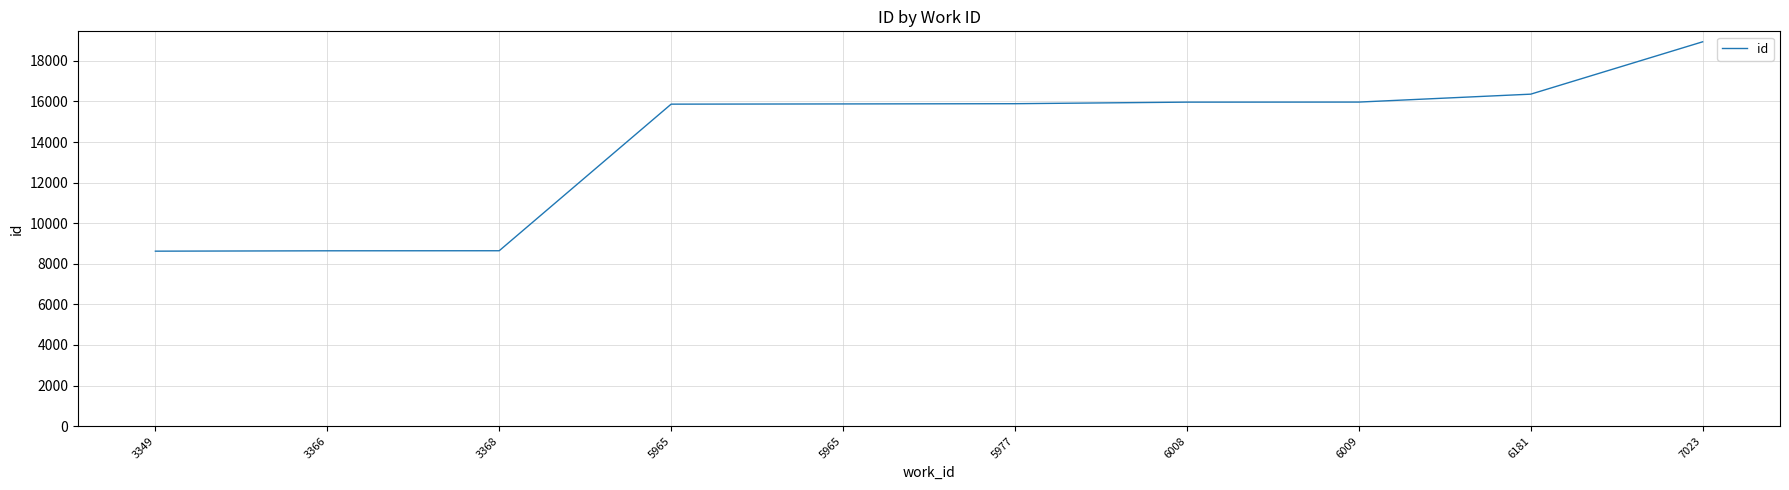

How many lines are shown in the chart?

1